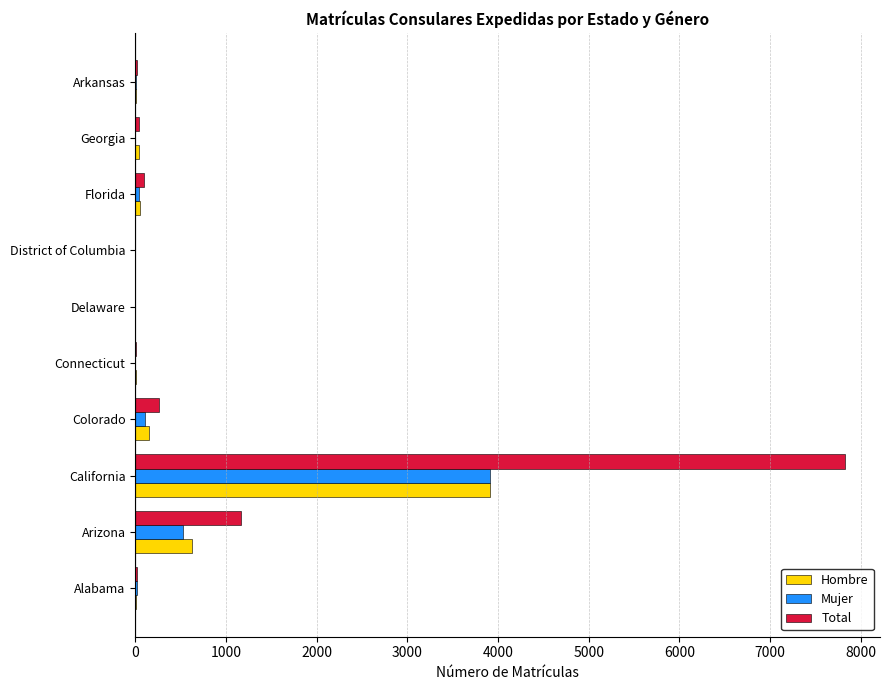

What is the maximum value for Hombre?

3910